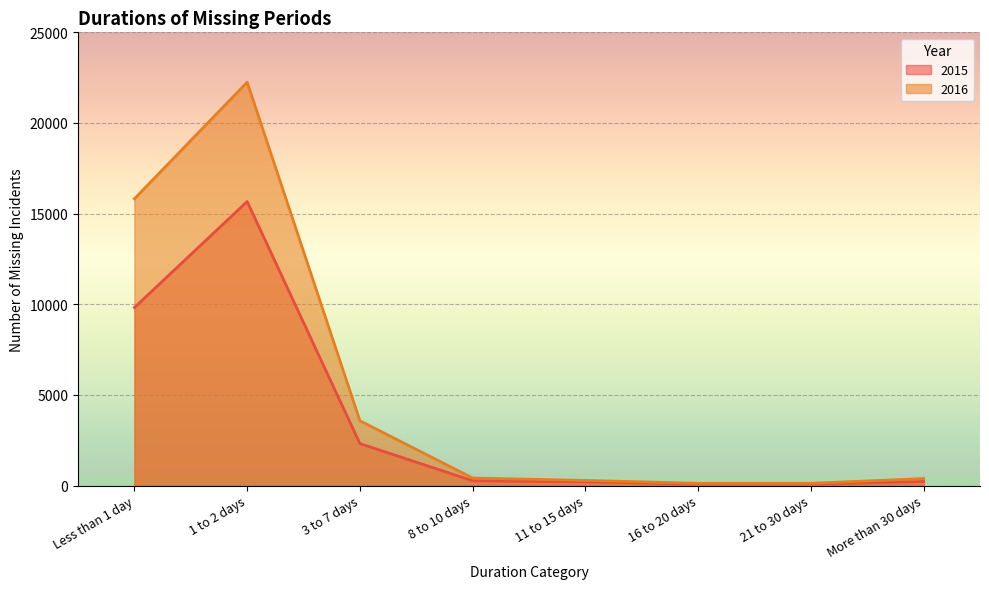

How many data points in 2016 are above 420?

3